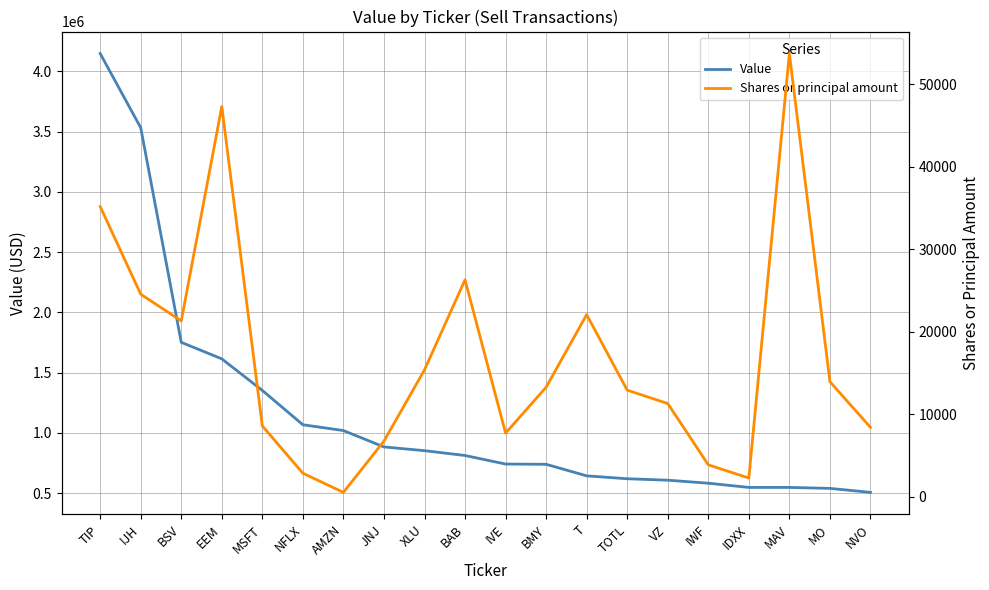

At which category does Shares or principal amount reach its first local peak?

EEM